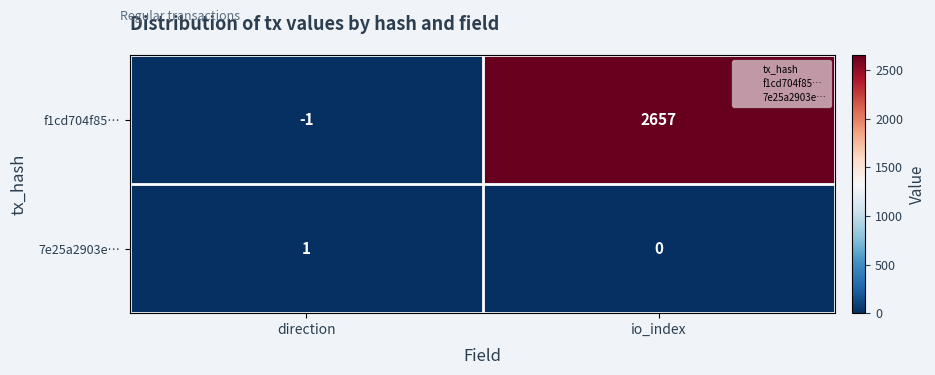

Which series has the largest total across all categories?

f1cd704f85…